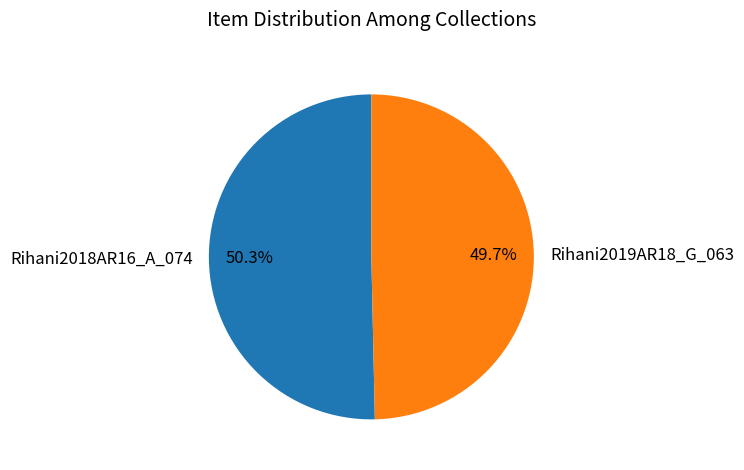

Rank the categories by value from lowest to highest.

Rihani2019AR18_G_063, Rihani2018AR16_A_074